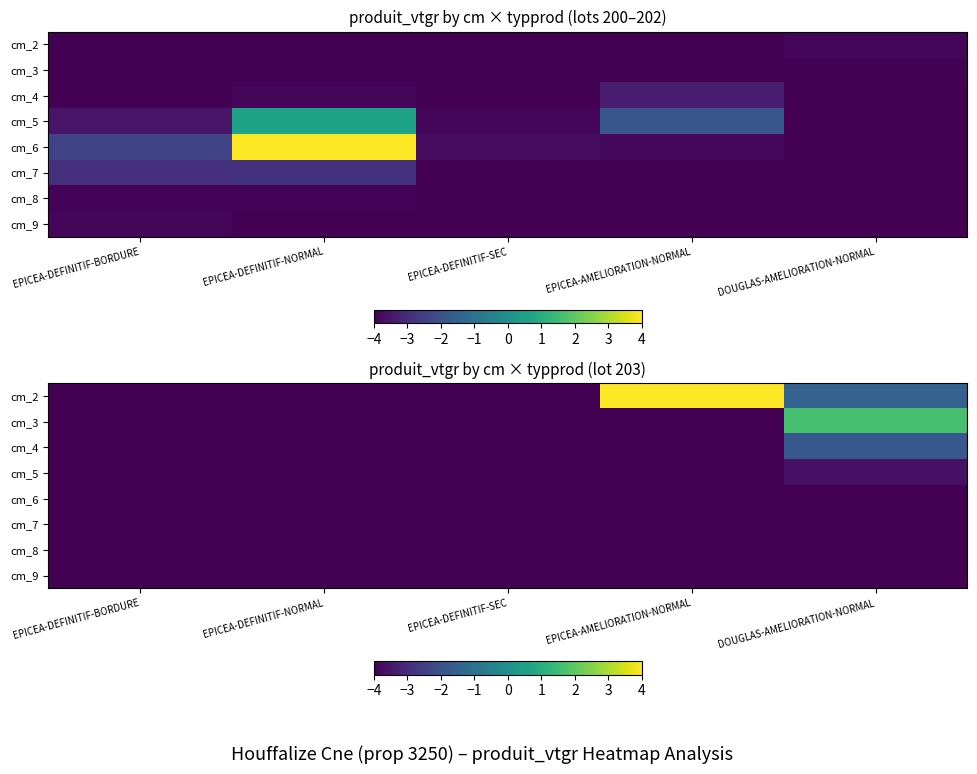

Where is cm_2 nearest to the value 0?

DOUGLAS-AMELIORATION-NORMAL